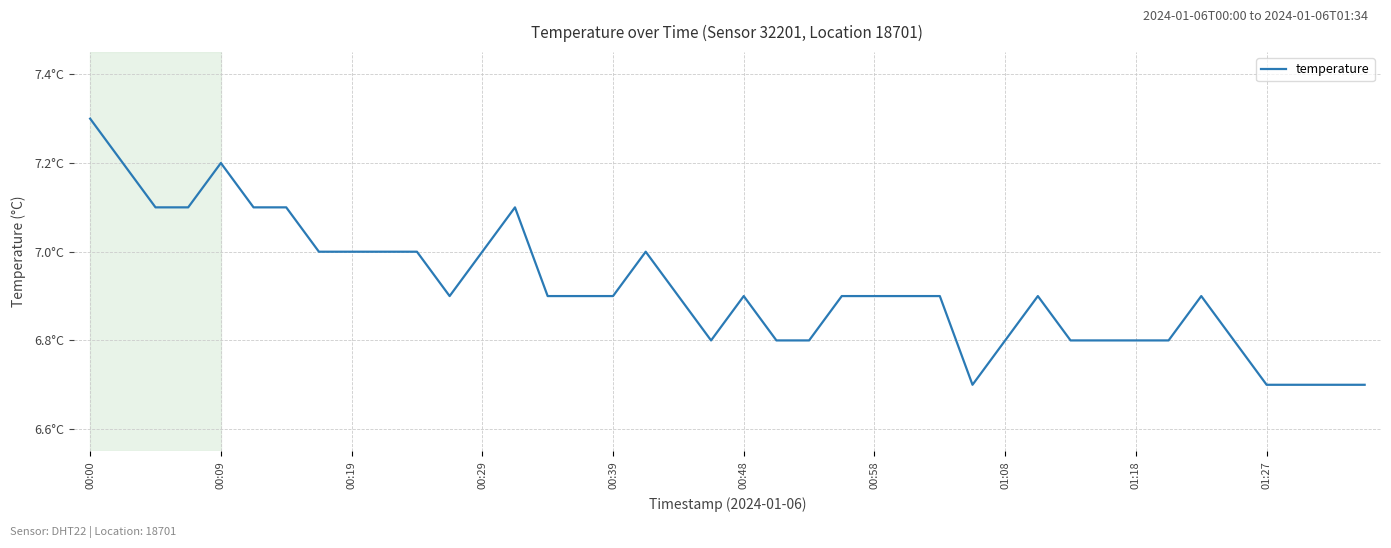

Does the chart display data point markers on the line(s)?

No